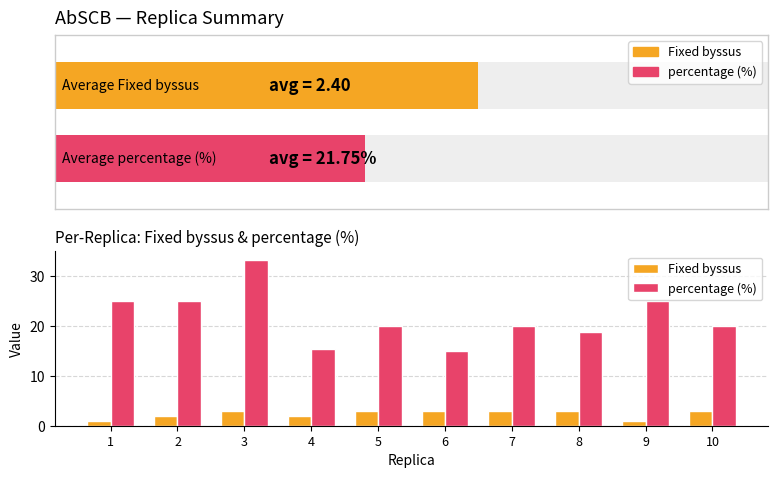

List the series in order of their overall mean, highest first.

percentage (%), Fixed byssus